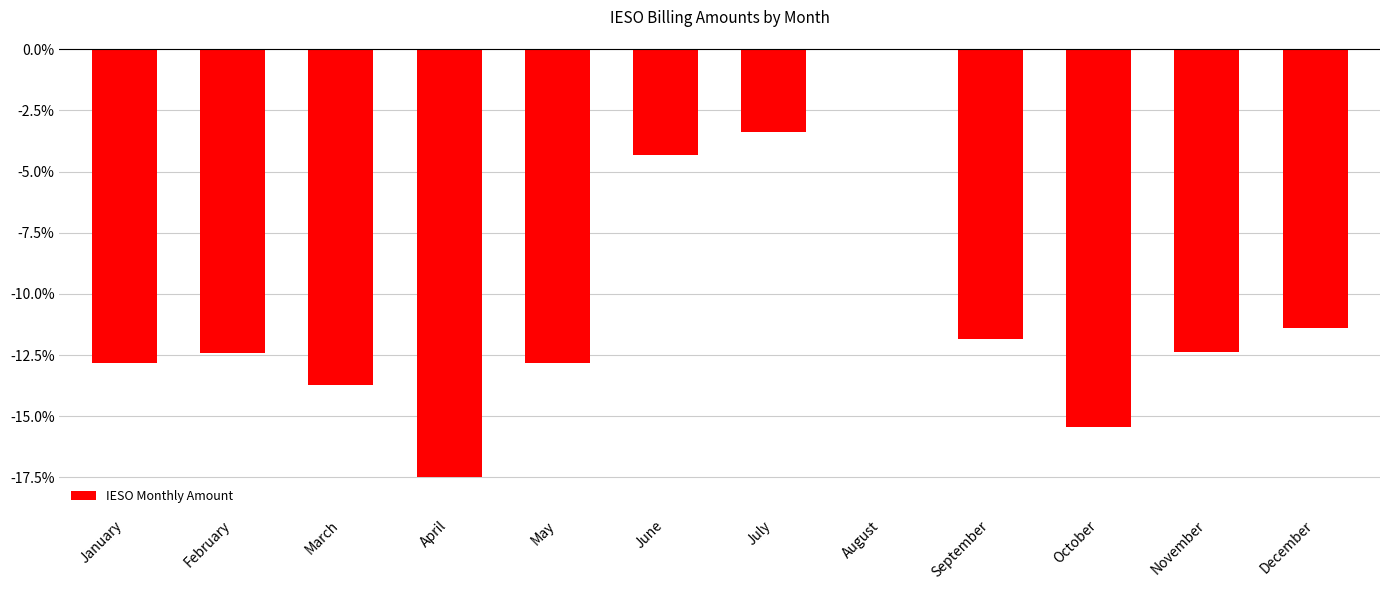

Between February and January, which is larger?

February